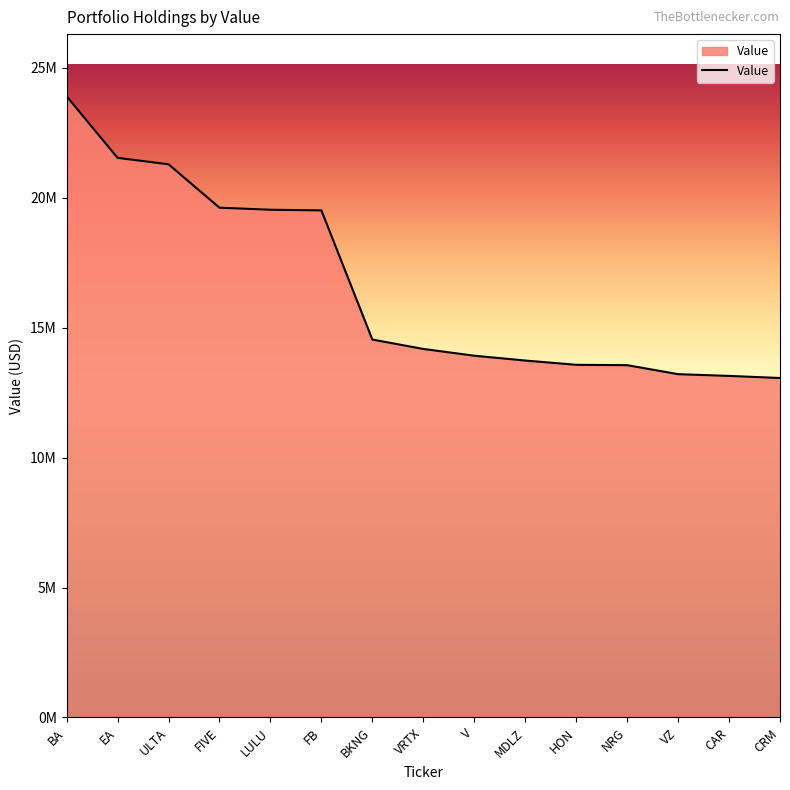

Rank the categories by value from highest to lowest.

BA, EA, ULTA, FIVE, LULU, FB, BKNG, VRTX, V, MDLZ, HON, NRG, VZ, CAR, CRM